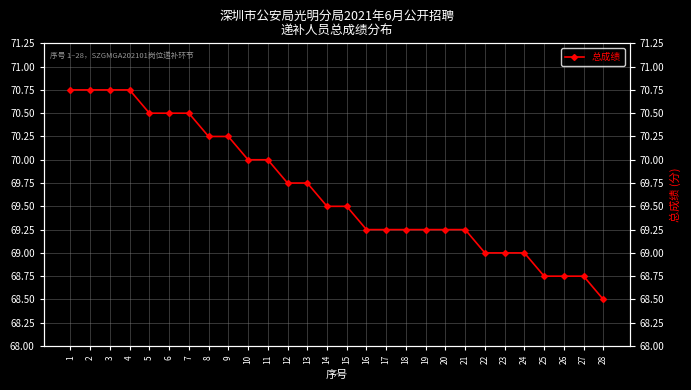

Which label corresponds to the smallest value in the chart?

28